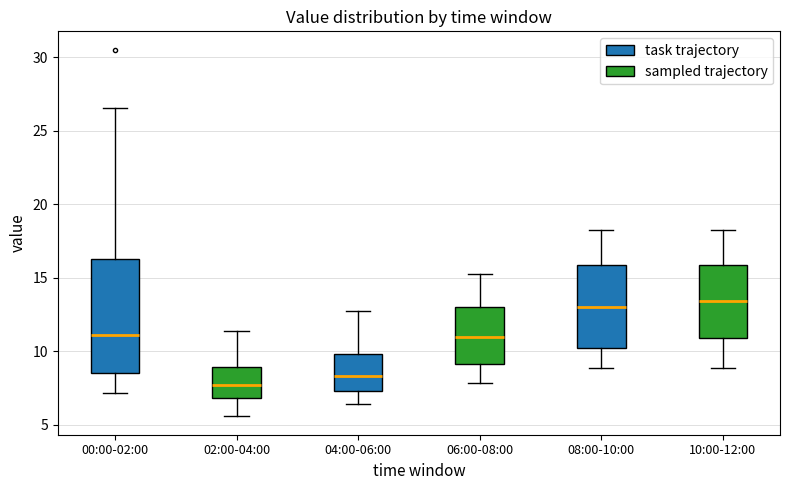

Which box is the tallest, from its lower edge to its upper edge?

00:00-02:00